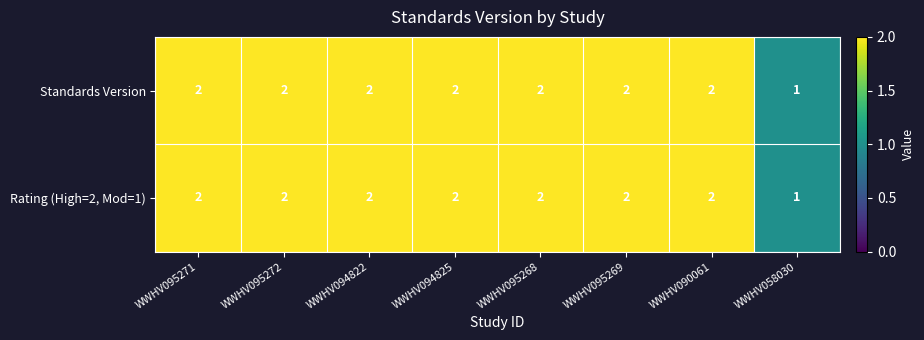

What is the total value across all series at WWHV095269?

4